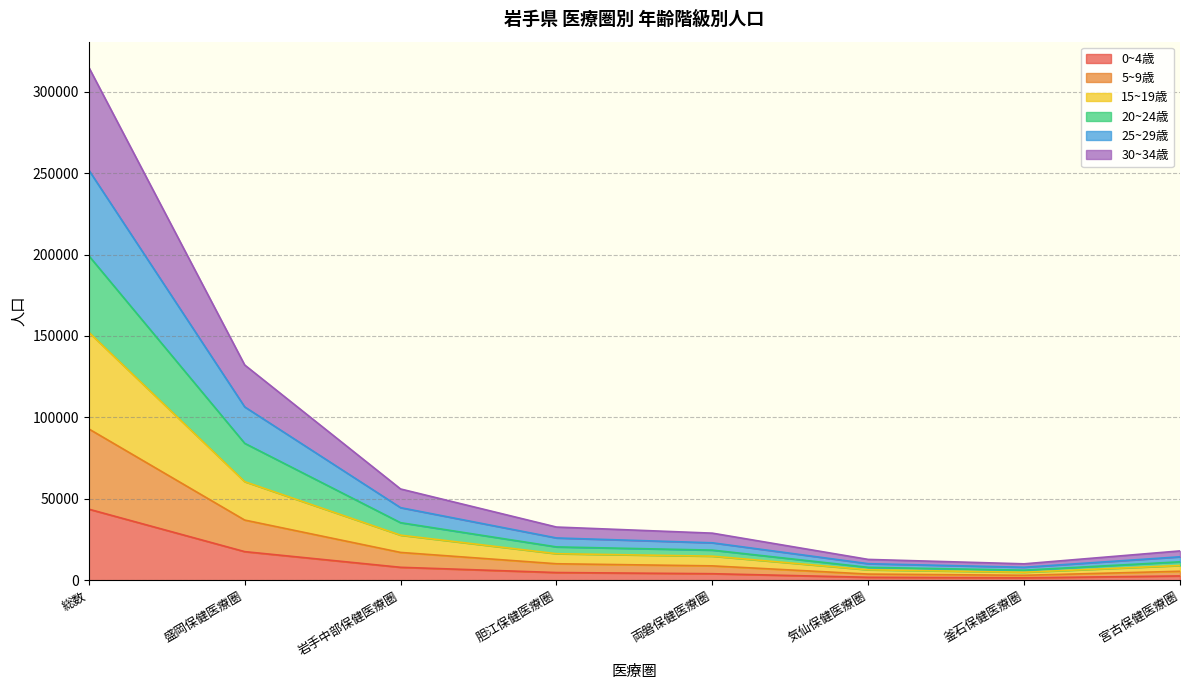

At which category is the sum across all series the highest?

総数